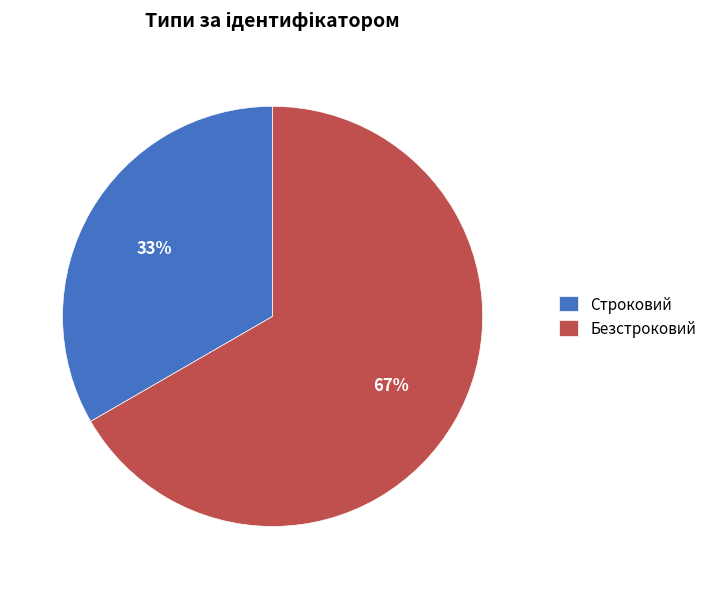

Combined, do Безстроковий and Строковий account for over 50%?

Yes